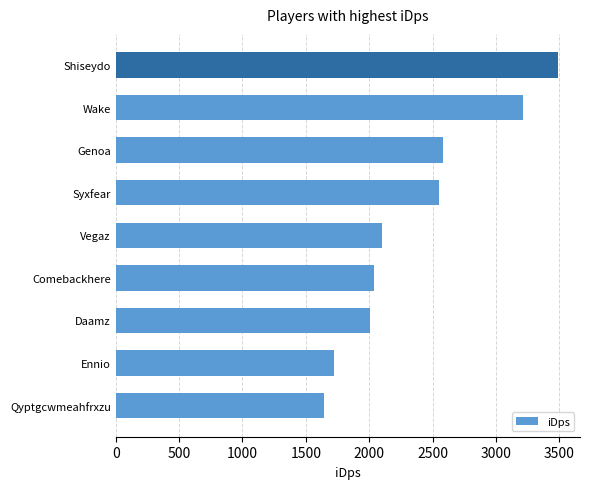

Approximately how many times larger is the value at Comebackhere compared to Syxfear?

0.8